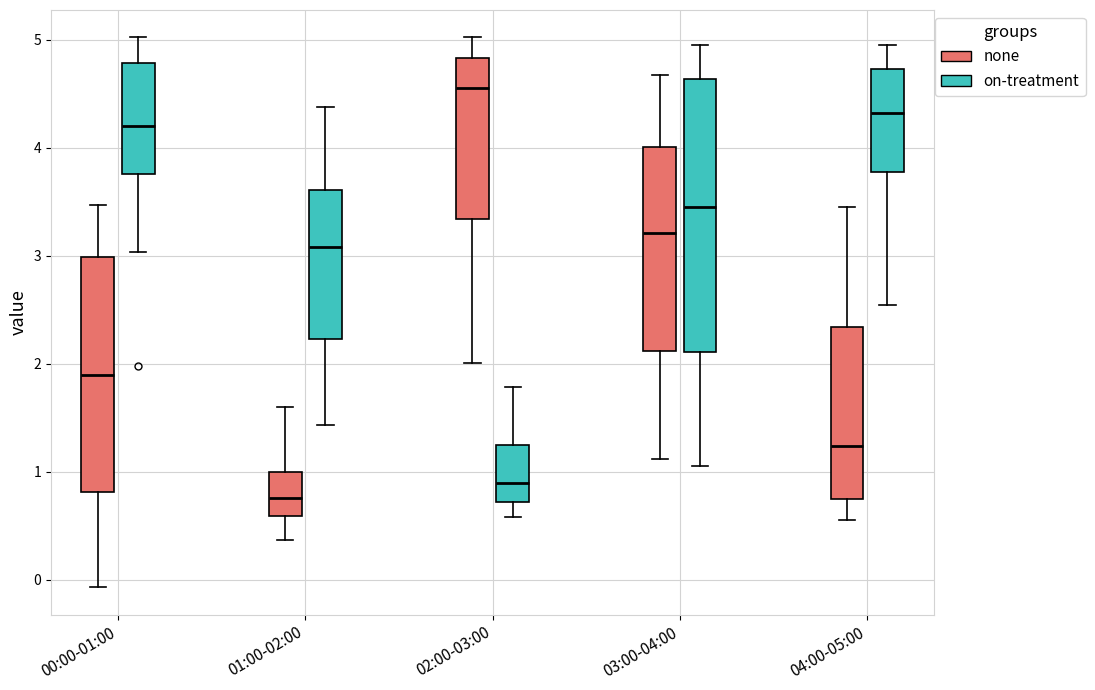

Which box is the tallest, from its lower edge to its upper edge?

03:00-04:00 (on-treatment)